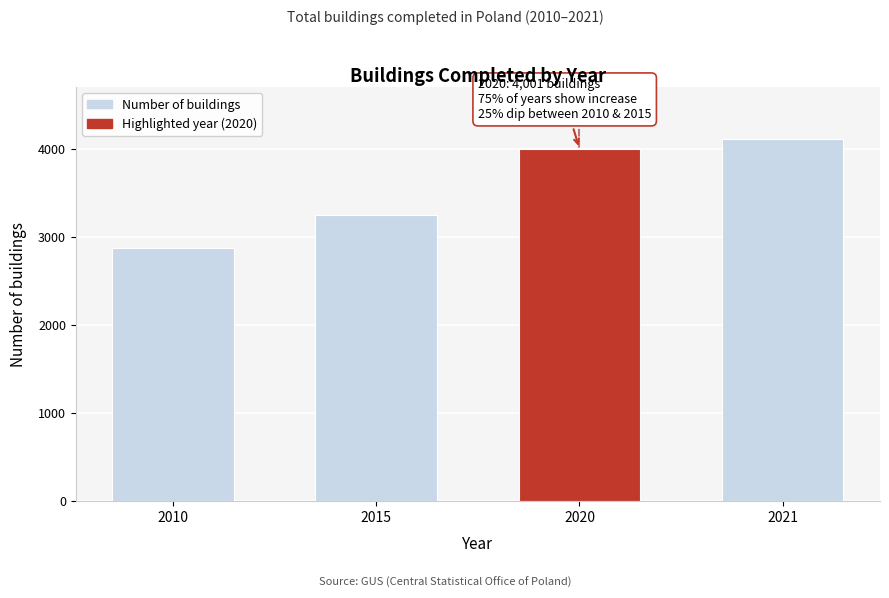

Reading right to left, extract all data points from this chart.

2021=4112	2020=4001	2015=3245	2010=2870